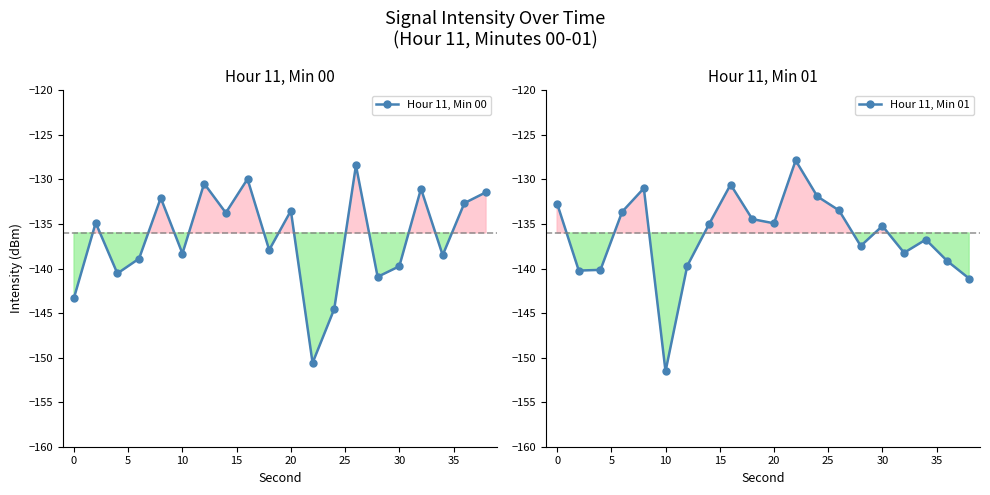

What is the difference between the second highest and minimum values in the Hour 11, Min 01 series?

21.0